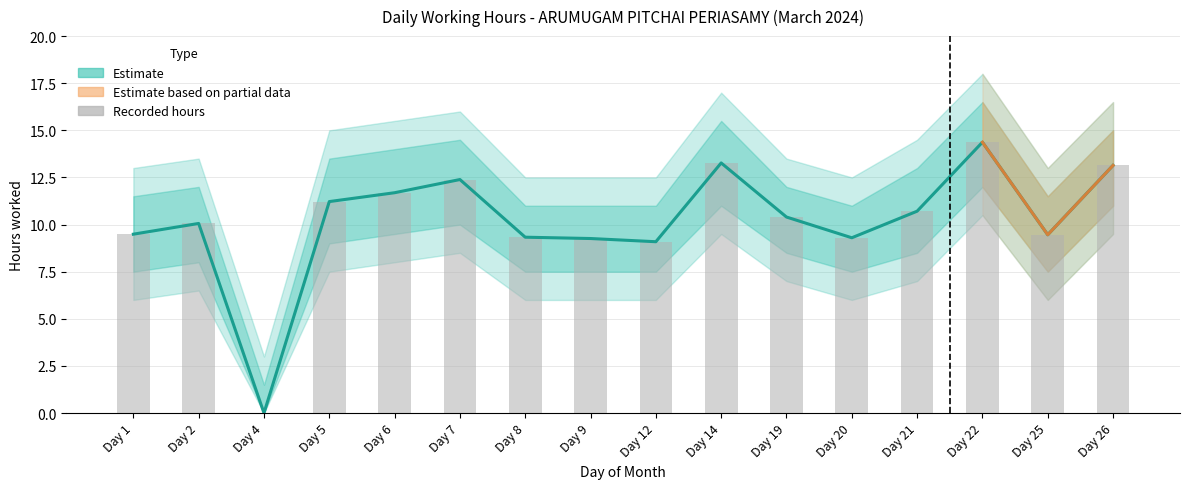

The chart shows a value of 9.3 at 9. True or false?

True